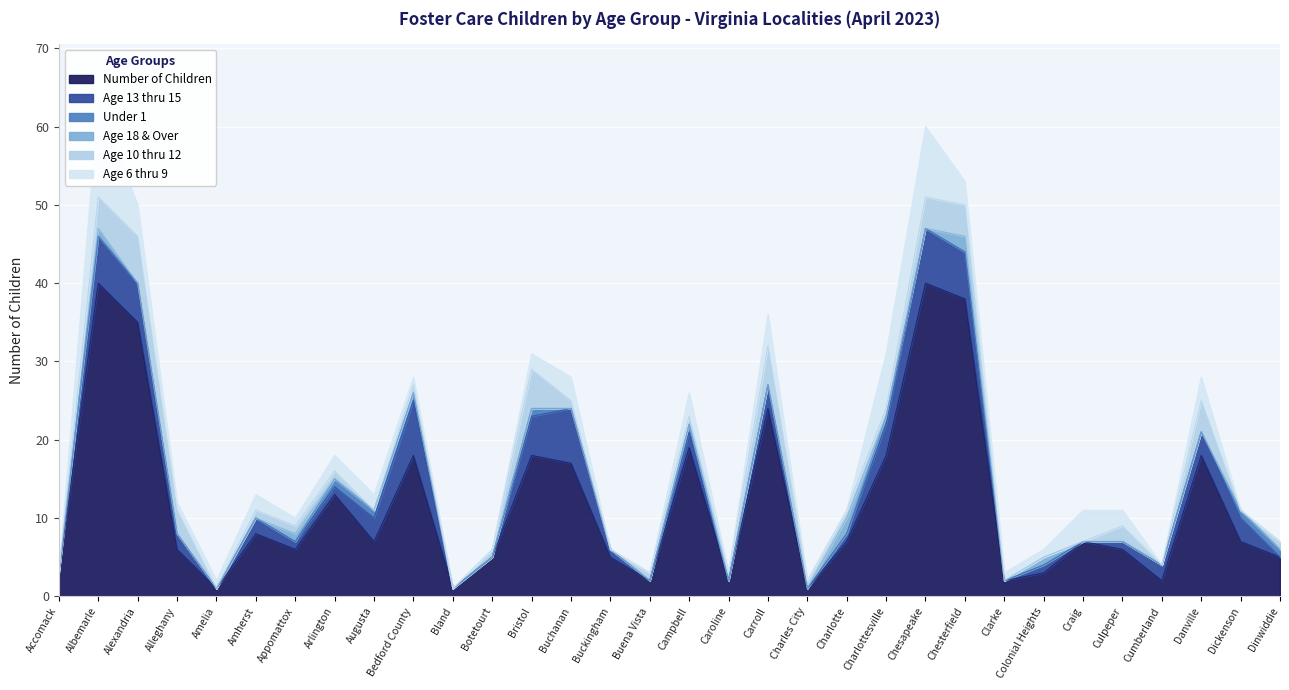

Rank the categories by Under 1 value from highest to lowest.

Arlington, Augusta, Bedford County, Bristol, Campbell, Charlottesville, Dickenson, Dinwiddie, Accomack, Albemarle, Alexandria, Alleghany, Amelia, Amherst, Appomattox, Bland, Botetourt, Buchanan, Buckingham, Buena Vista, Caroline, Carroll, Charles City, Charlotte, Chesapeake, Chesterfield, Clarke, Colonial Heights, Craig, Culpeper, Cumberland, Danville